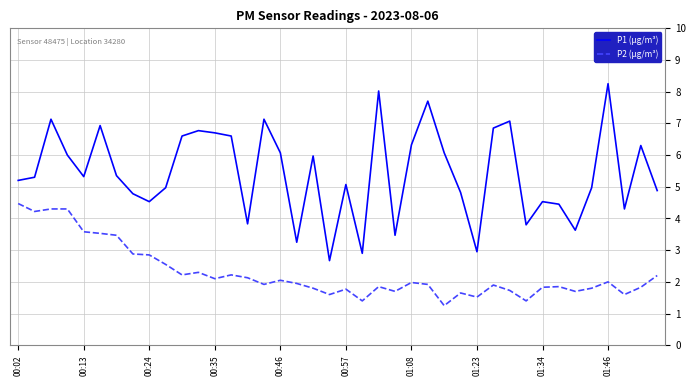

What is the difference between the maximum and minimum values in the P2 (μg/m³) series?

3.2